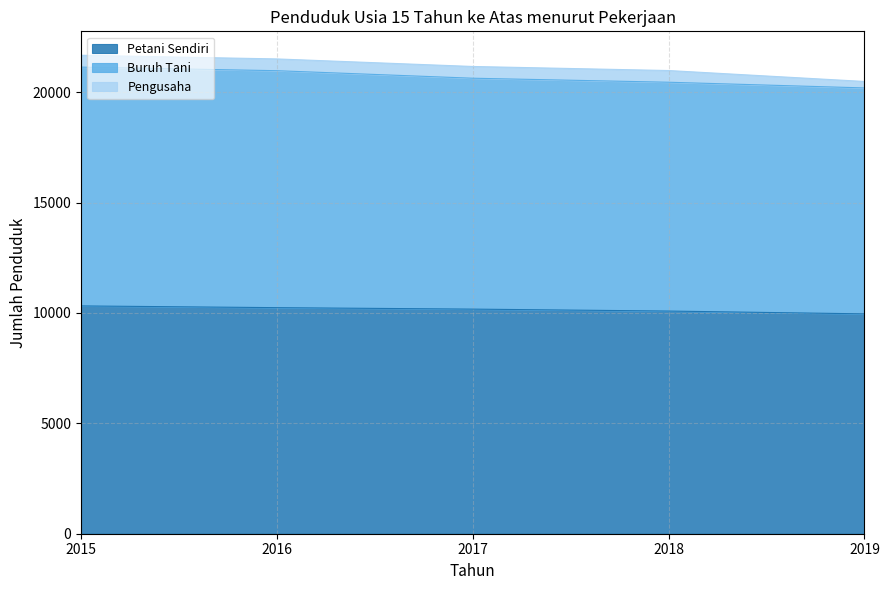

Is it true that Petani Sendiri equals 10320 at 2015?

True